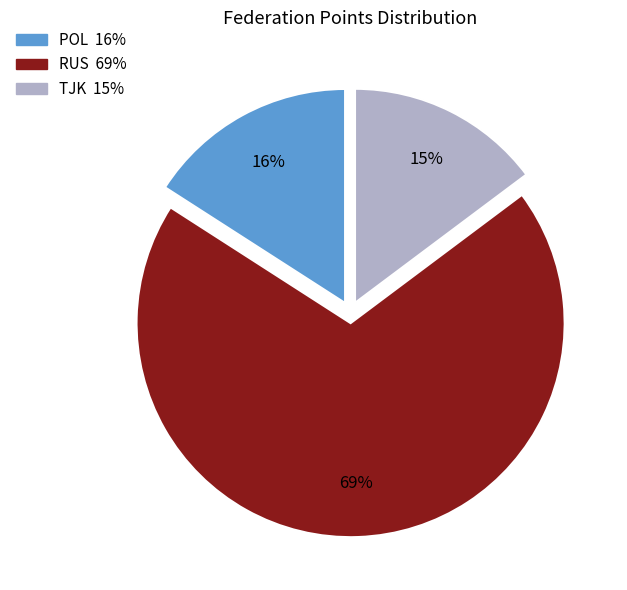

To the nearest percent, what is the average slice percentage?

33%